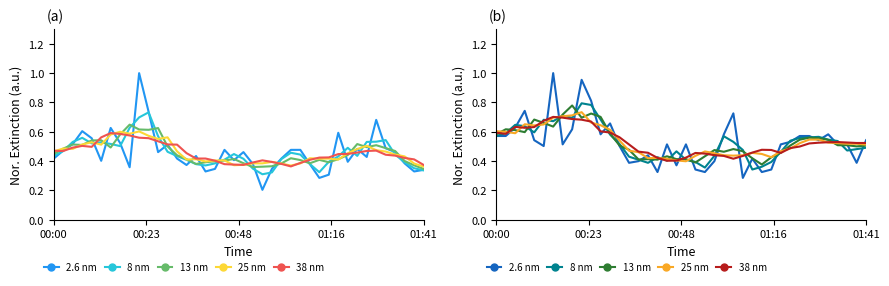

True or false: 25 nm has a value of 0.4 at 19.

True